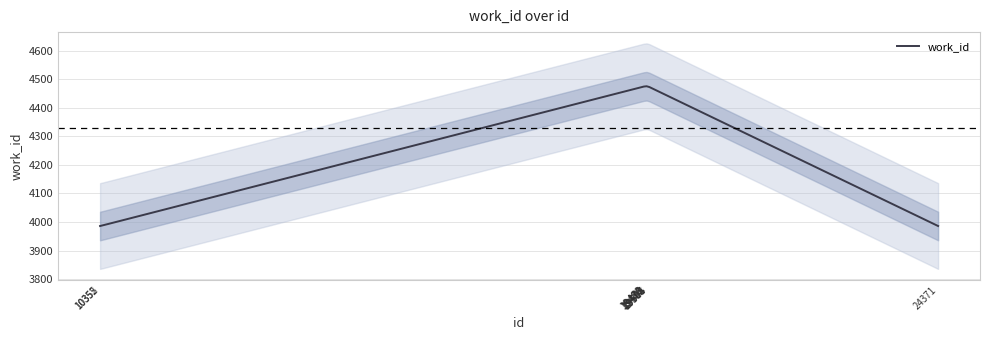

What is the difference between the maximum and minimum values?

489